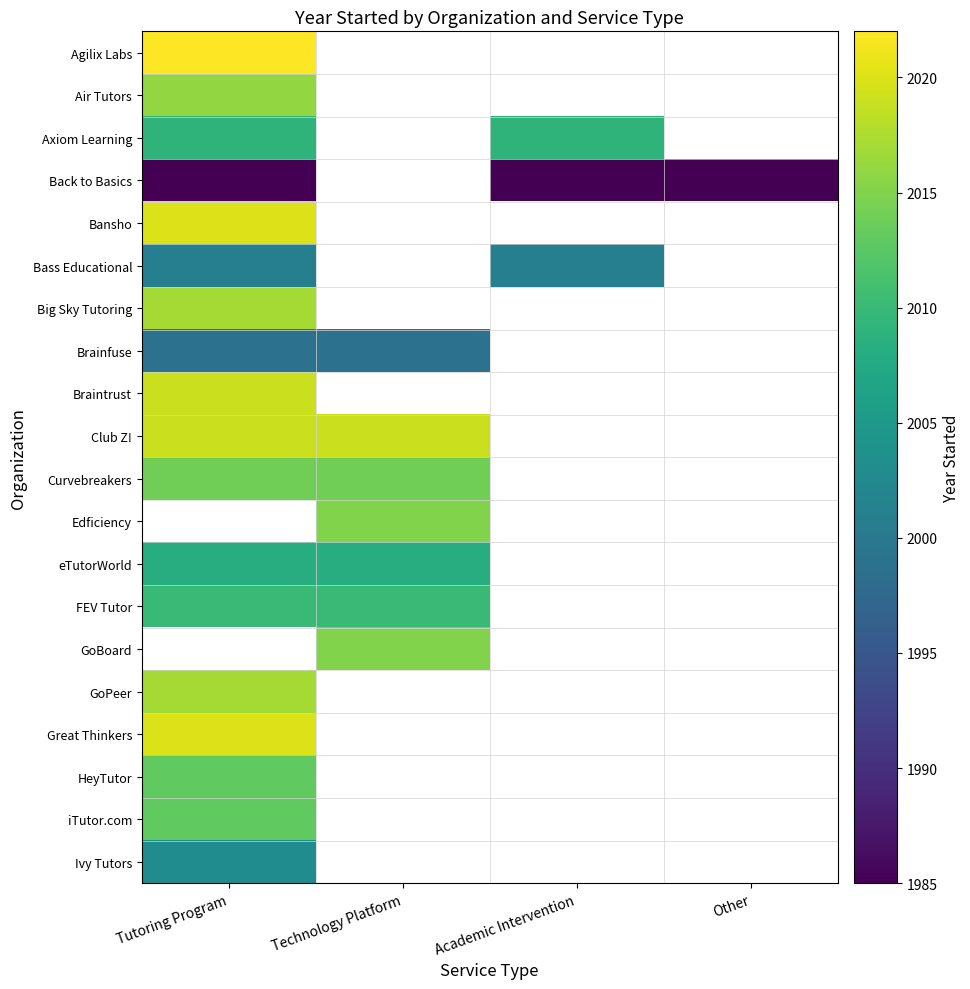

List the labels in order of Agilix Labs value, smallest first.

Tutoring Program, Technology Platform, Academic Intervention, Other